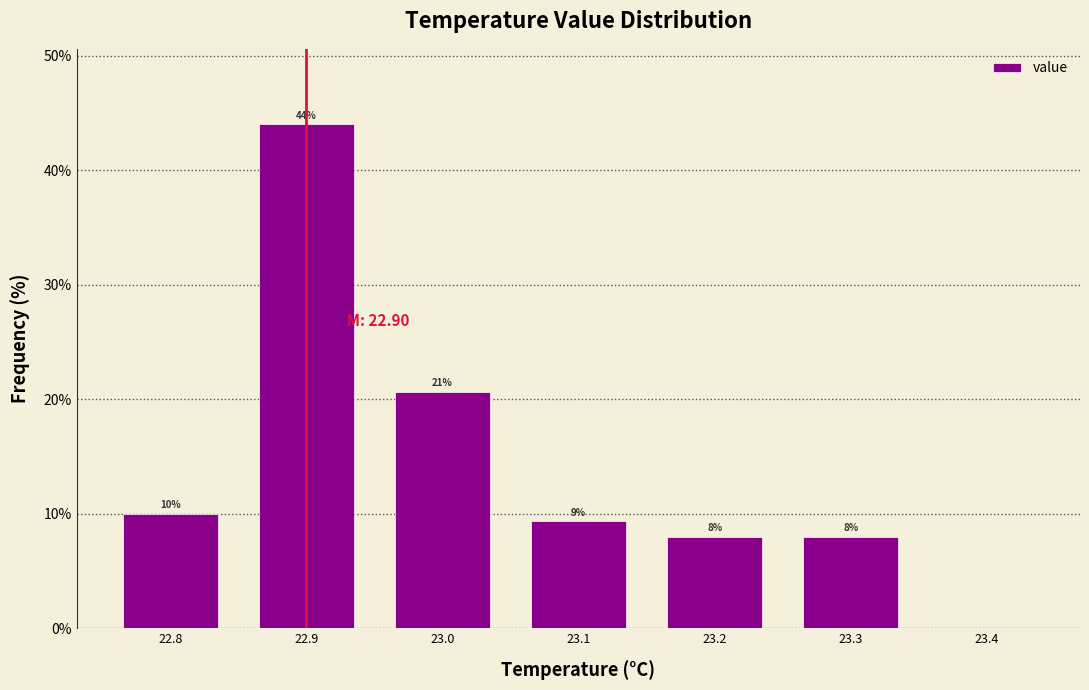

Over which range of the x-axis is the bar tallest?

22.85 to 22.95